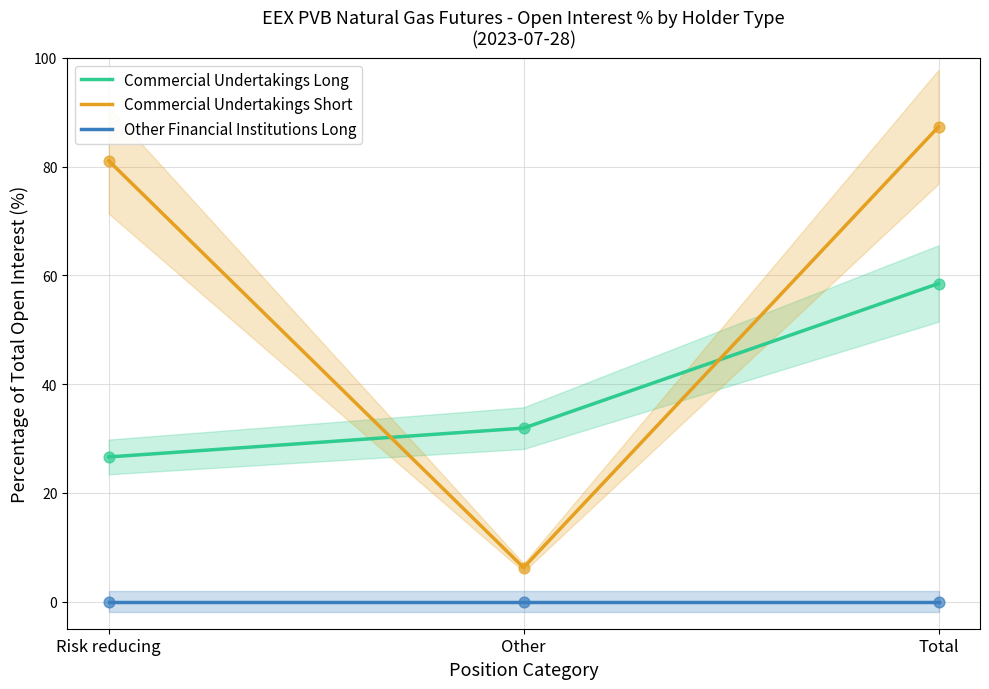

What are all the series names shown in the legend?

Commercial Undertakings Long, Commercial Undertakings Short, Other Financial Institutions Long